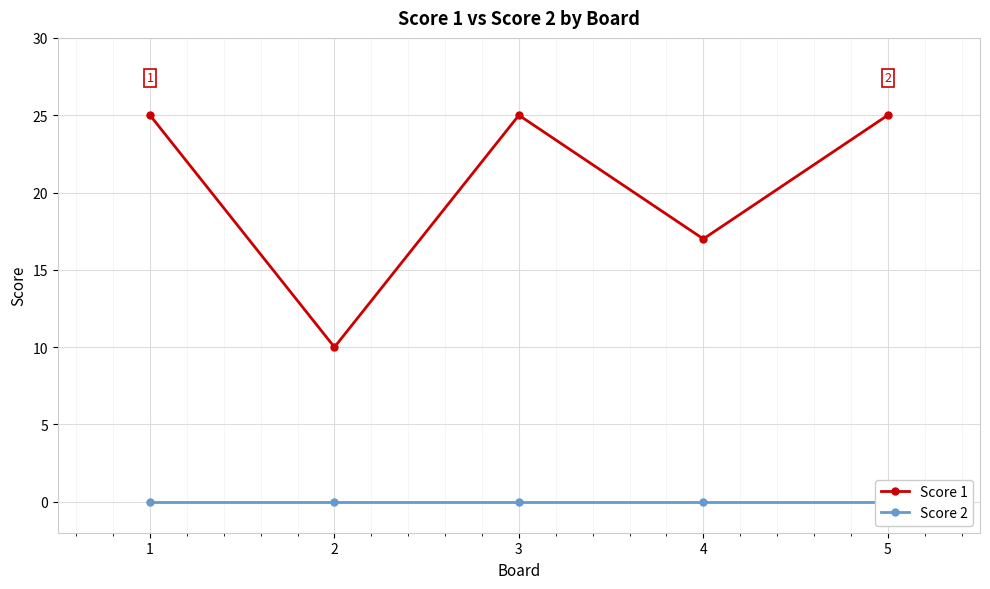

At which label does Score 1 reach its minimum?

2